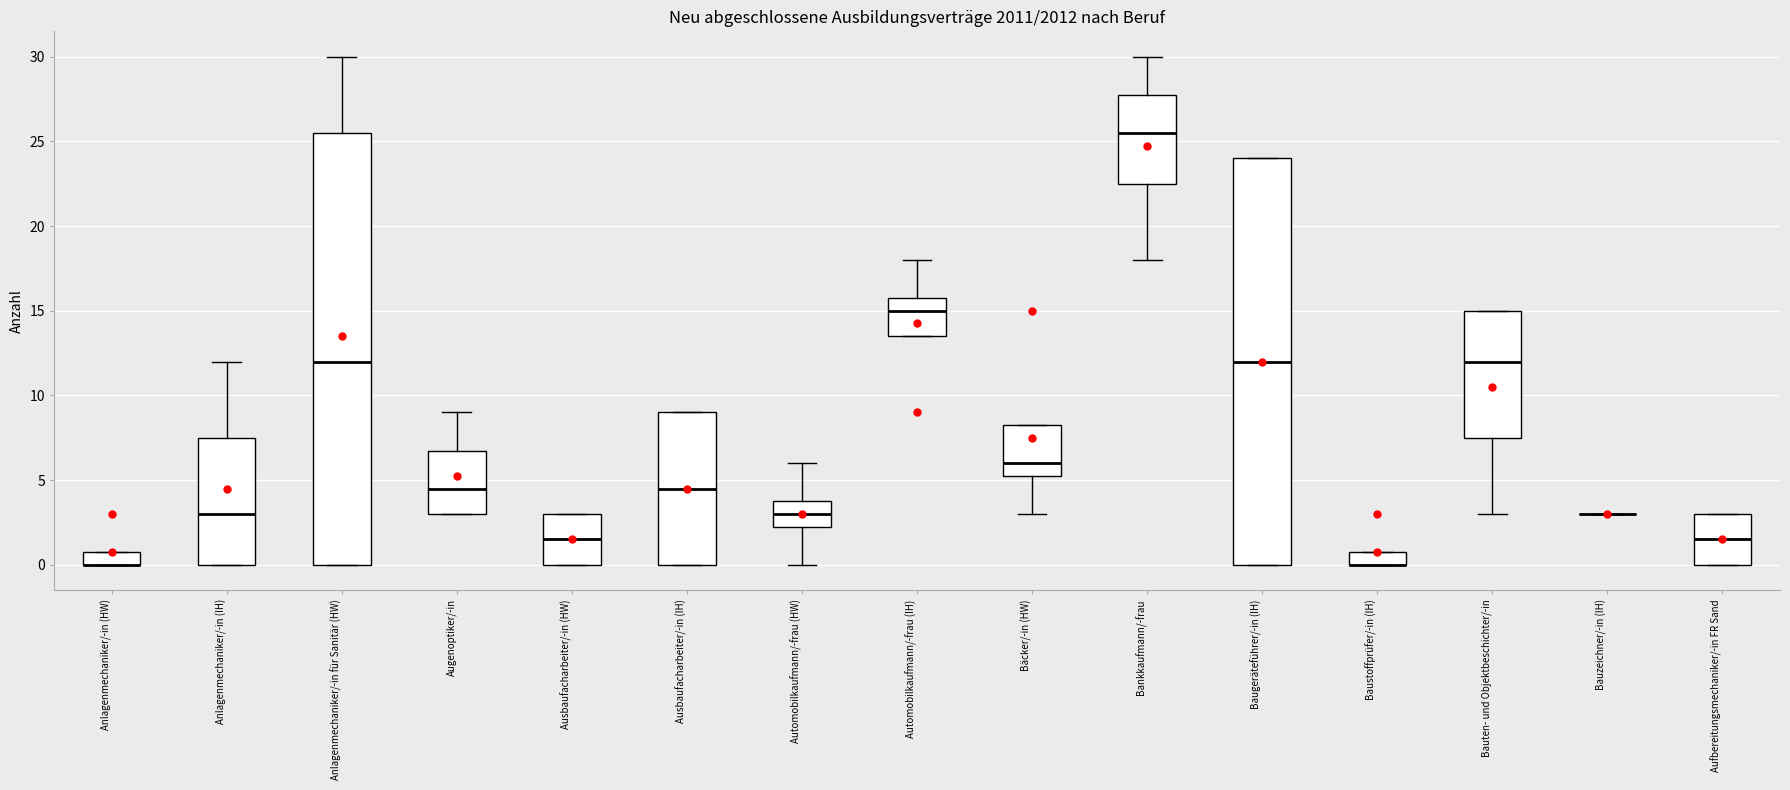

Reading left to right, transcribe this box plot: for each box, give where its median line is, the range the box spans, and where its two whiskers end, as read against the y-axis. The values are not printed on the chart, so give them approximately, as read against the axis.

Anlagenmechaniker/-in (HW): median 0.0 (drawn on the box's lower edge), box 0.0 to 1.0, whiskers 0.0 to 1.0
Anlagenmechaniker/-in (IH): median 3.0, box 0.0 to 7.5, whiskers 0.0 to 12.0
Anlagenmechaniker/-in für Sanitär (HW): median 12.0, box 0.0 to 25.5, whiskers 0.0 to 30.0
Augenoptiker/-in: median 4.5, box 3.0 to 7.0, whiskers 3.0 to 9.0
Ausbaufacharbeiter/-in (HW): median 1.5, box 0.0 to 3.0, whiskers 0.0 to 3.0
Ausbaufacharbeiter/-in (IH): median 4.5, box 0.0 to 9.0, whiskers 0.0 to 9.0
Automobilkaufmann/-frau (HW): median 3.0, box 2.5 to 4.0, whiskers 0.0 to 6.0
Automobilkaufmann/-frau (IH): median 15.0, box 13.5 to 16.0, whiskers 13.5 to 18.0
Bäcker/-in (HW): median 6.0, box 5.5 to 8.5, whiskers 3.0 to 8.5
Bankkaufmann/-frau: median 25.5, box 22.5 to 28.0, whiskers 18.0 to 30.0
Baugeräteführer/-in (IH): median 12.0, box 0.0 to 24.0, whiskers 0.0 to 24.0
Baustoffprüfer/-in (IH): median 0.0 (drawn on the box's lower edge), box 0.0 to 1.0, whiskers 0.0 to 1.0
Bauten- und Objektbeschichter/-in: median 12.0, box 7.5 to 15.0, whiskers 3.0 to 15.0
Bauzeichner/-in (IH): box collapsed to a line at 3.0, whiskers 3.0 to 3.0
Aufbereitungsmechaniker/-in FR Sand: median 1.5, box 0.0 to 3.0, whiskers 0.0 to 3.0